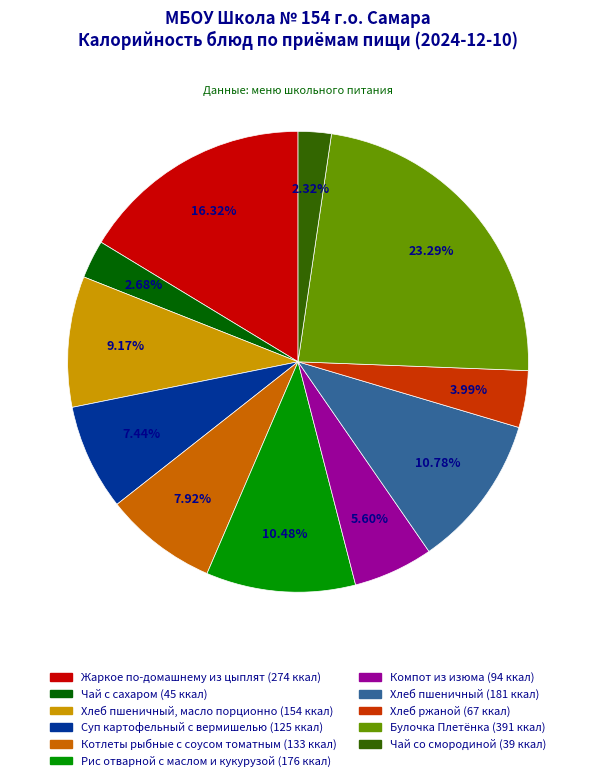

How many segments does this pie chart have?

11